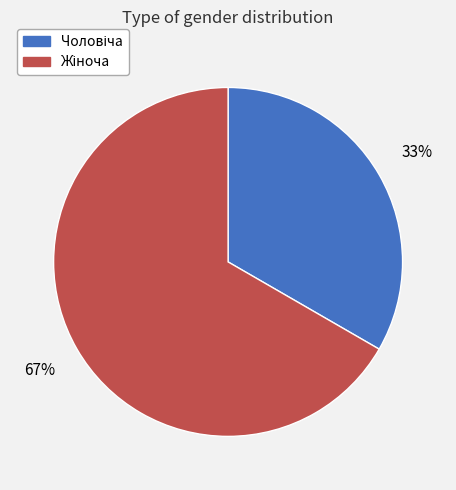

To the nearest percent, what is the average slice percentage?

50%